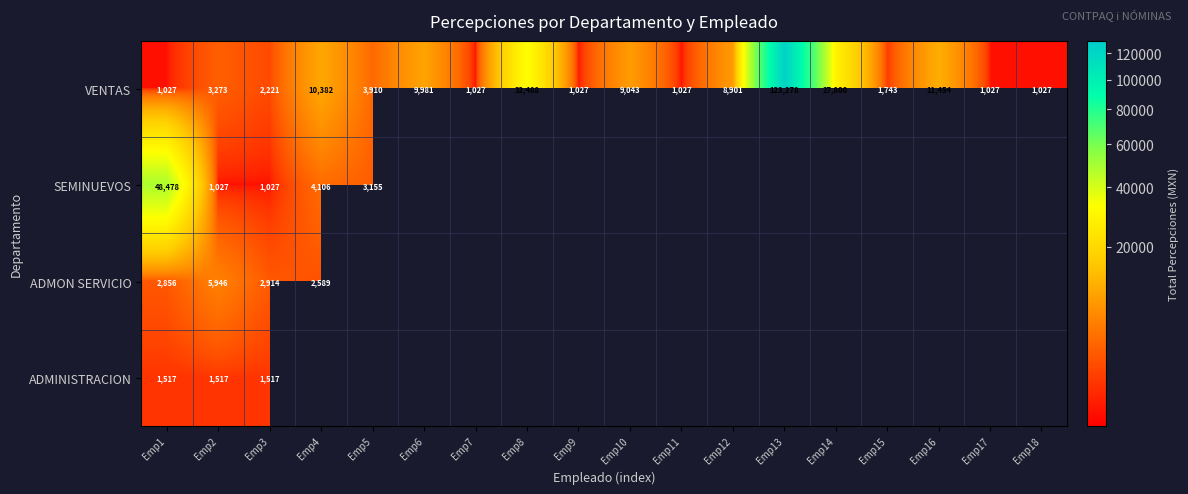

The VENTAS series shows 1687 at Emp18. True or false?

False